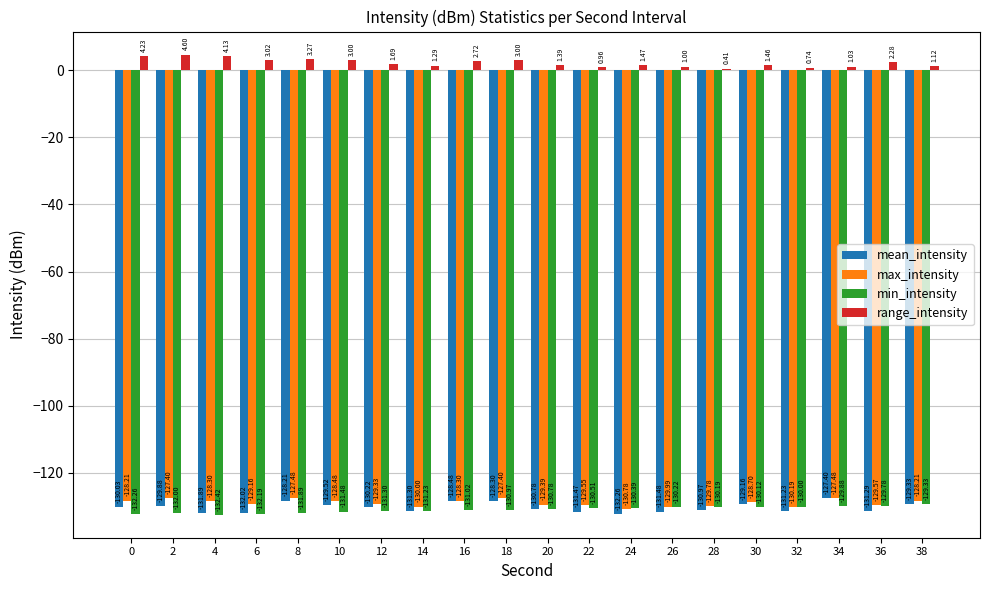

Between 14 and 18, which series saw the biggest shift?

mean_intensity